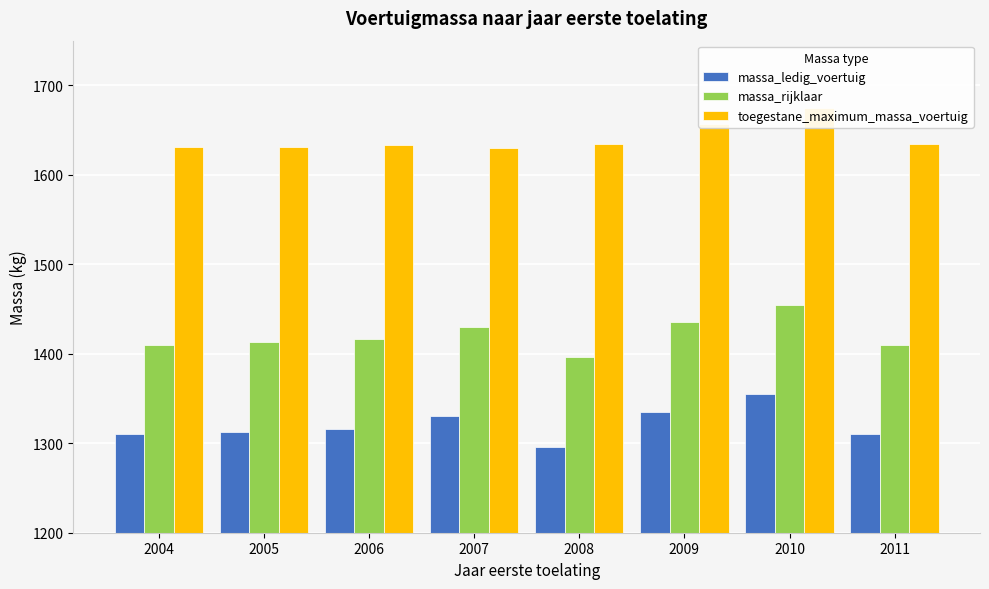

Rank the series by their maximum value, from highest to lowest.

toegestane_maximum_massa_voertuig, massa_rijklaar, massa_ledig_voertuig